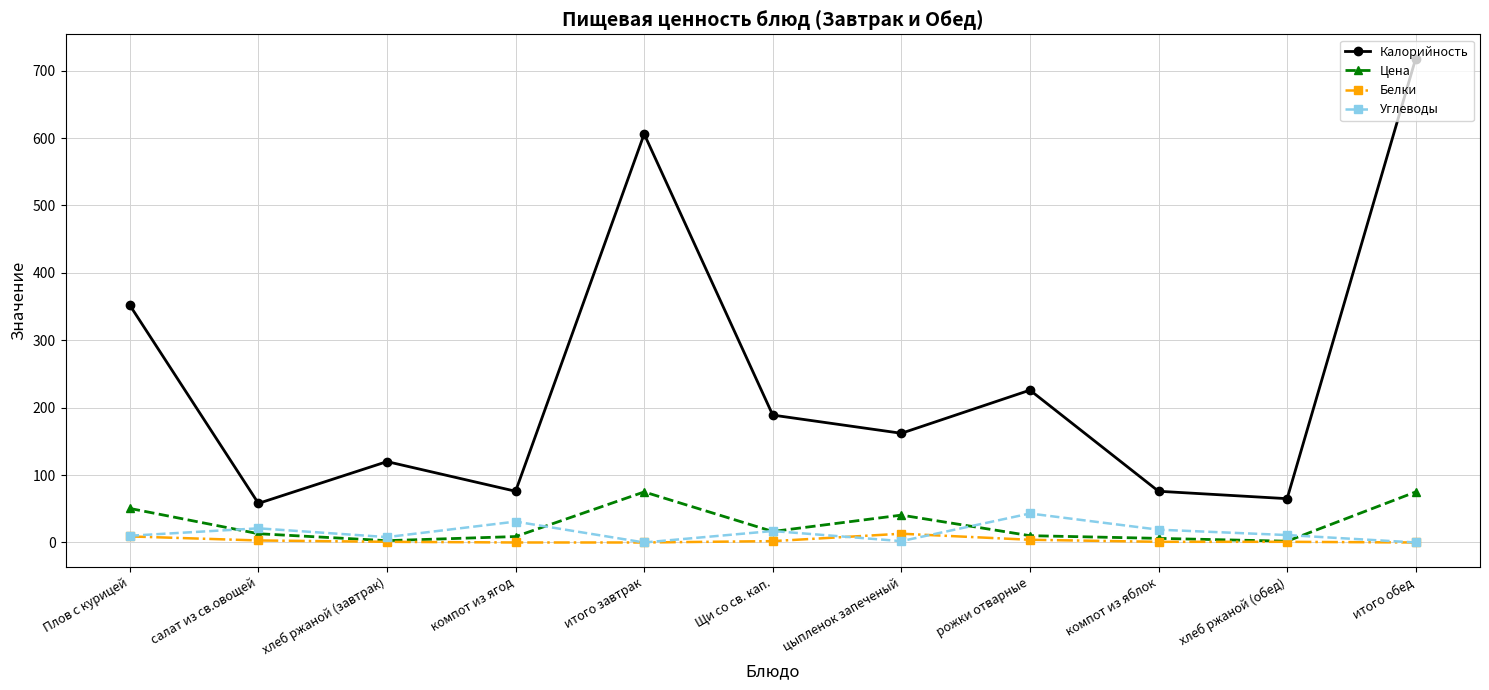

What is the highest value of the Калорийность series?

718.0